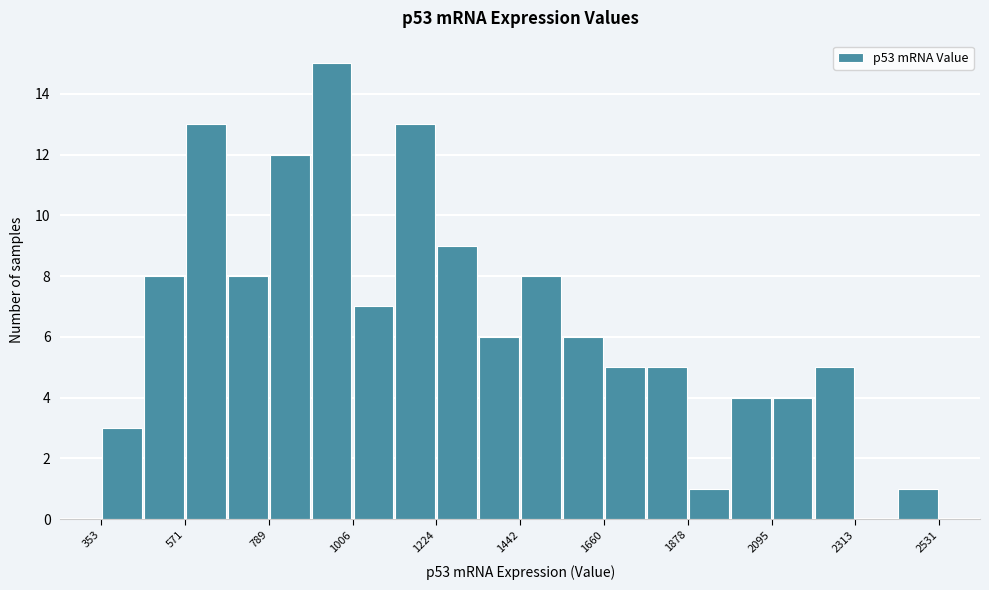

Read against the x-axis, roughly where is the centre of the tallest bar?

950